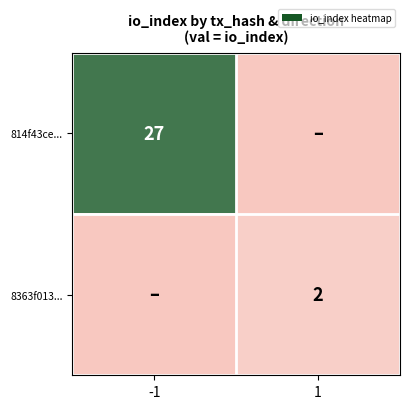

At which category is the sum across all series the highest?

-1